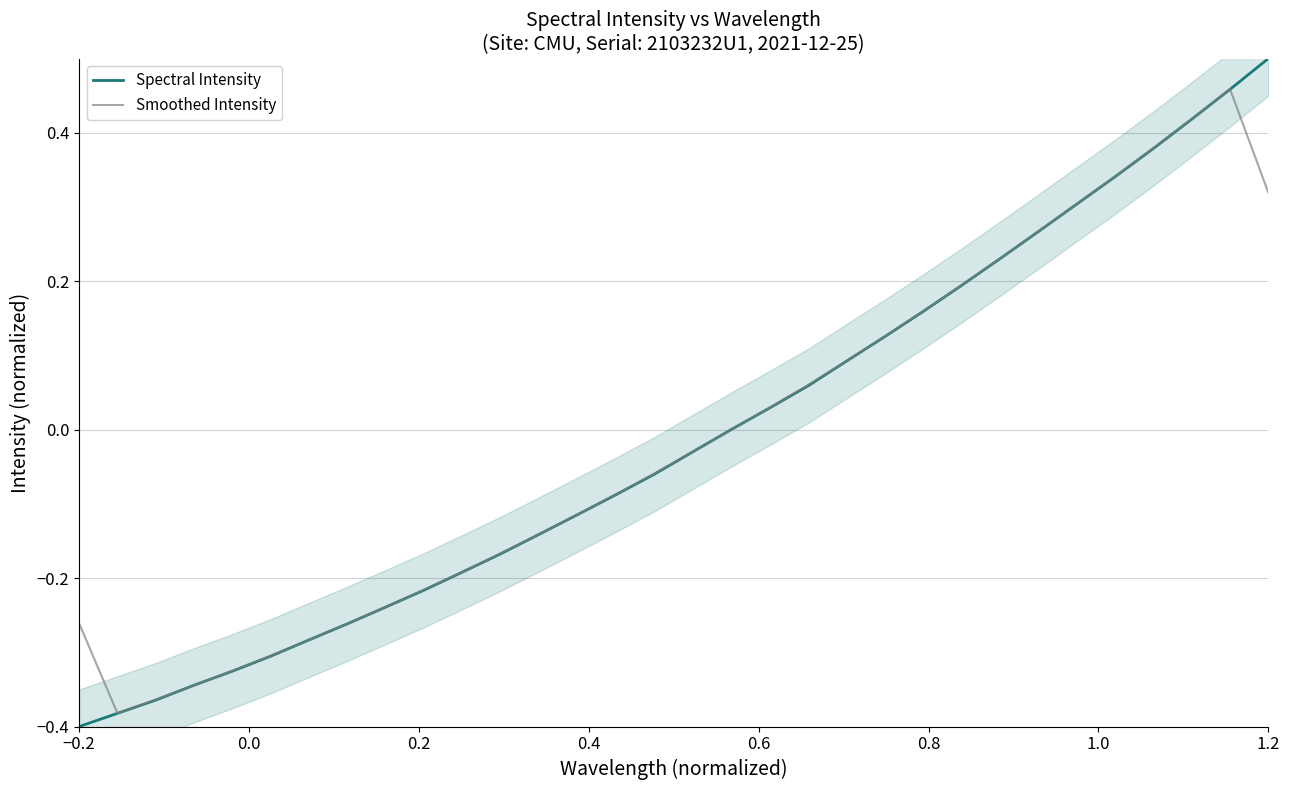

How many values in Spectral Intensity are below zero?

17